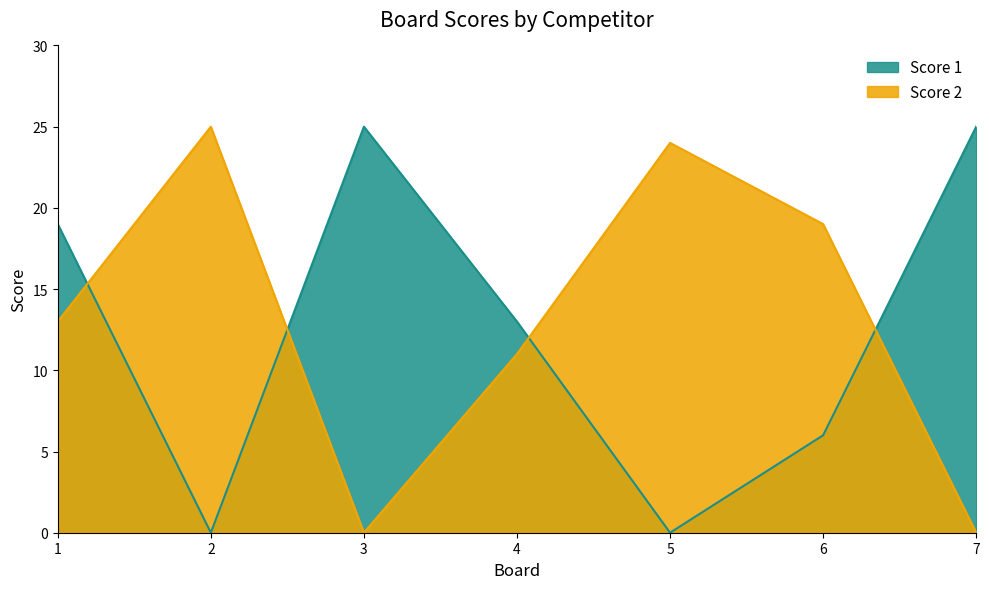

Rank the categories by Score 2 value from highest to lowest.

2, 5, 6, 1, 4, 3, 7